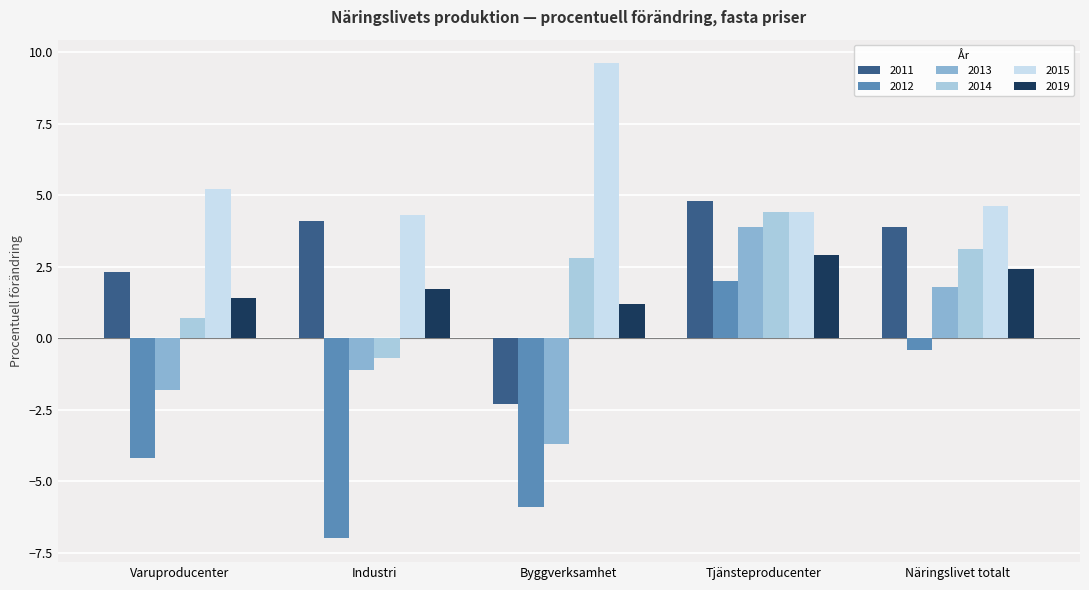

Reading right to left, list all the values displayed in this chart.

2011: Näringslivet totalt=3.9	Tjänsteproducenter=4.8	Byggverksamhet=-2.3	Industri=4.1	Varuproducenter=2.3
2012: Näringslivet totalt=-0.4	Tjänsteproducenter=2.0	Byggverksamhet=-5.9	Industri=-7.0	Varuproducenter=-4.2
2013: Näringslivet totalt=1.8	Tjänsteproducenter=3.9	Byggverksamhet=-3.7	Industri=-1.1	Varuproducenter=-1.8
2014: Näringslivet totalt=3.1	Tjänsteproducenter=4.4	Byggverksamhet=2.8	Industri=-0.7	Varuproducenter=0.7
2015: Näringslivet totalt=4.6	Tjänsteproducenter=4.4	Byggverksamhet=9.6	Industri=4.3	Varuproducenter=5.2
2019: Näringslivet totalt=2.4	Tjänsteproducenter=2.9	Byggverksamhet=1.2	Industri=1.7	Varuproducenter=1.4